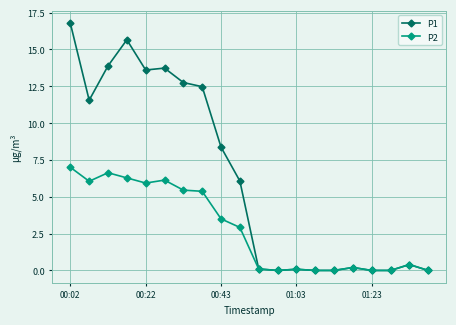

Which series has the largest total across all categories?

P1